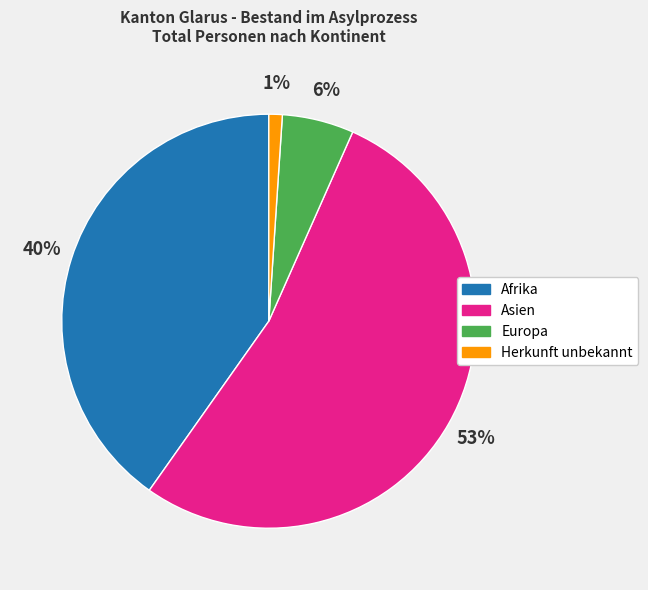

Which category has the smallest portion of the pie?

Herkunft unbekannt